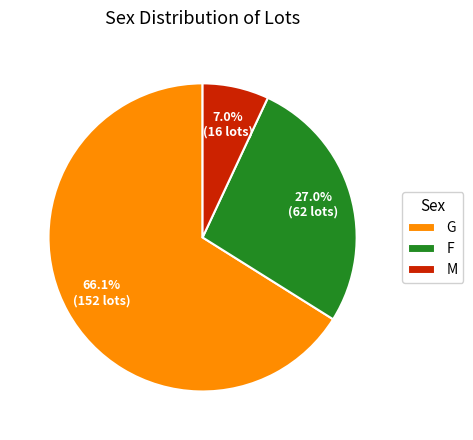

What is the largest slice in the pie chart?

G